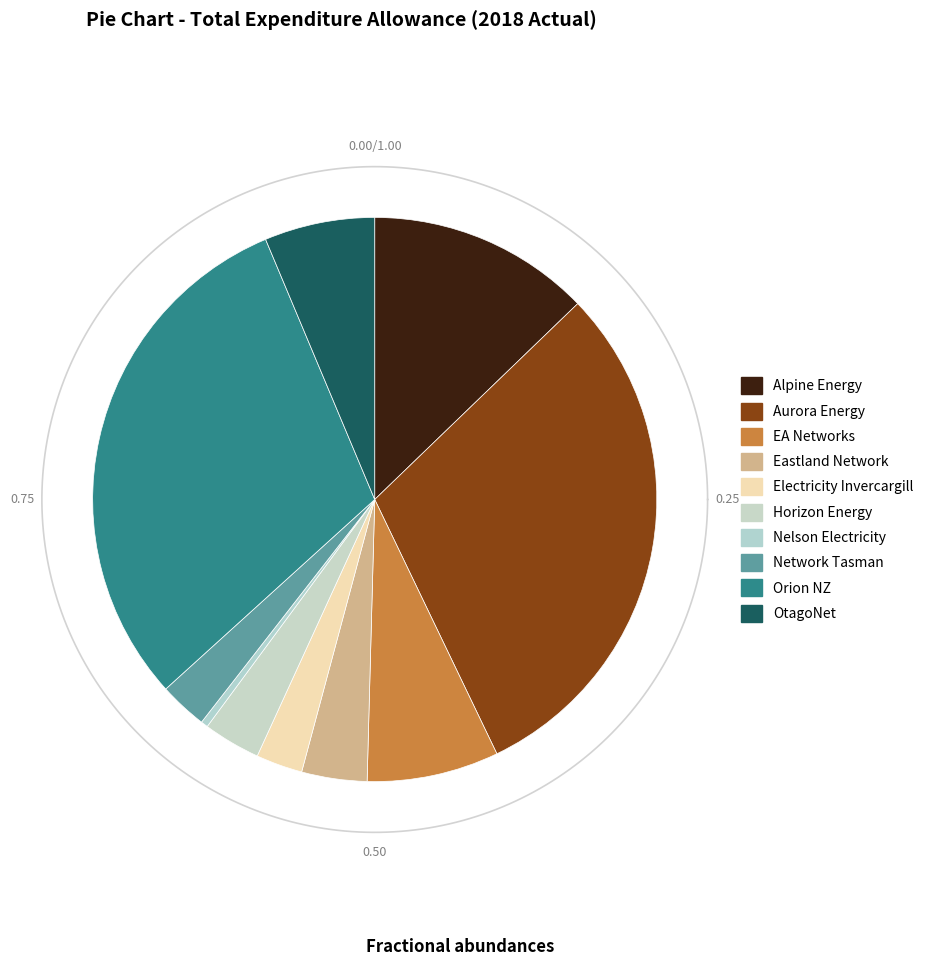

Which slice is the smallest?

Nelson Electricity